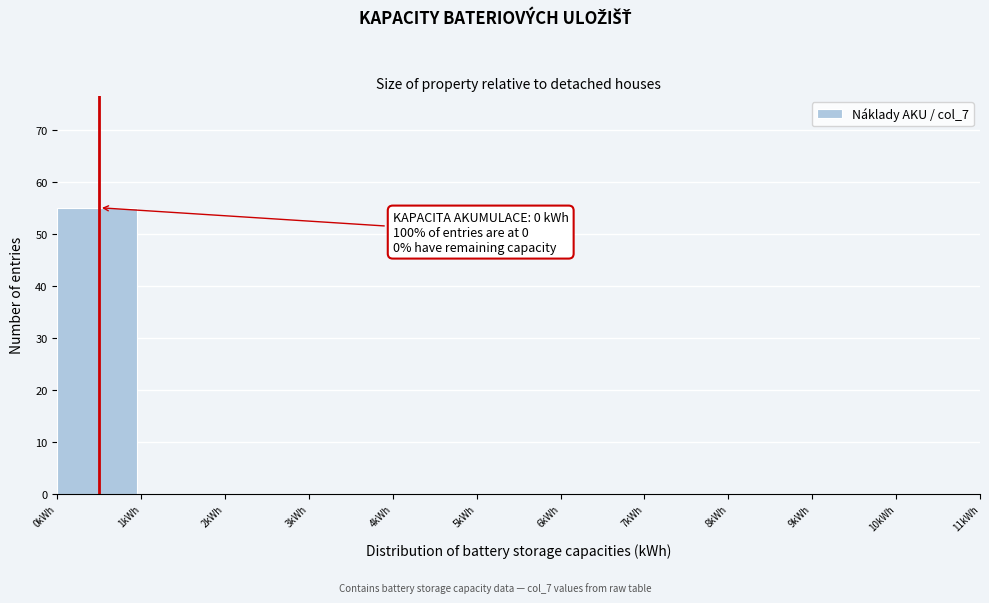

Over which range of the x-axis is the bar tallest?

0 to 1